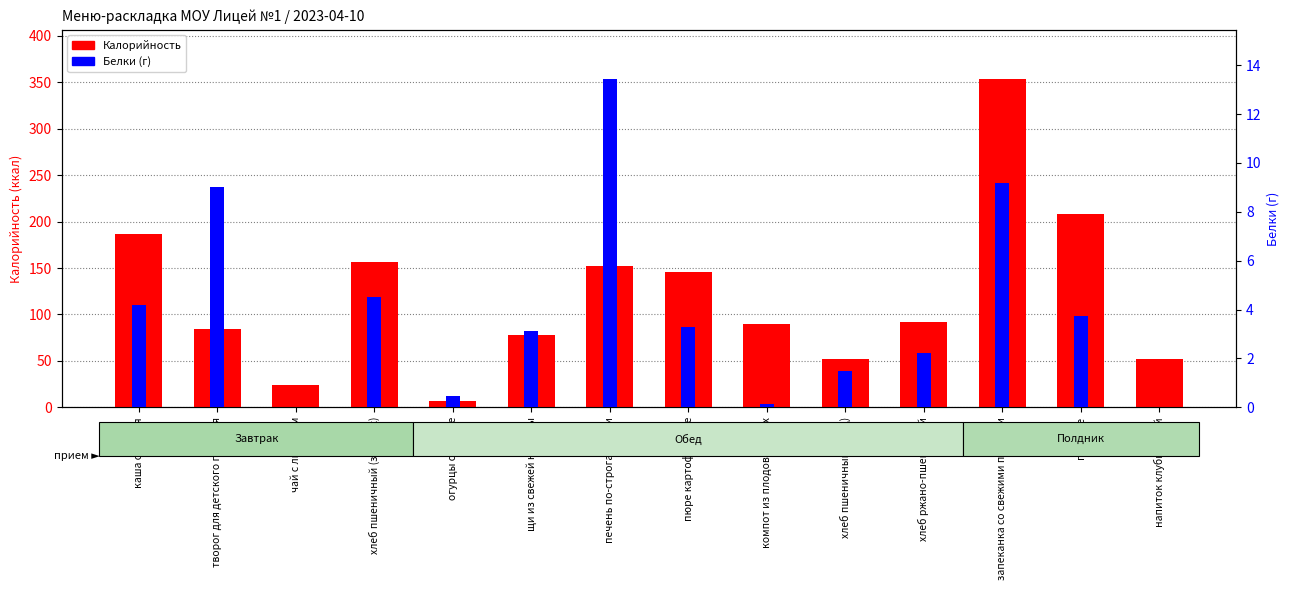

The value of Белки (г) at щи из свежей капусты is 3.1. True or false?

True